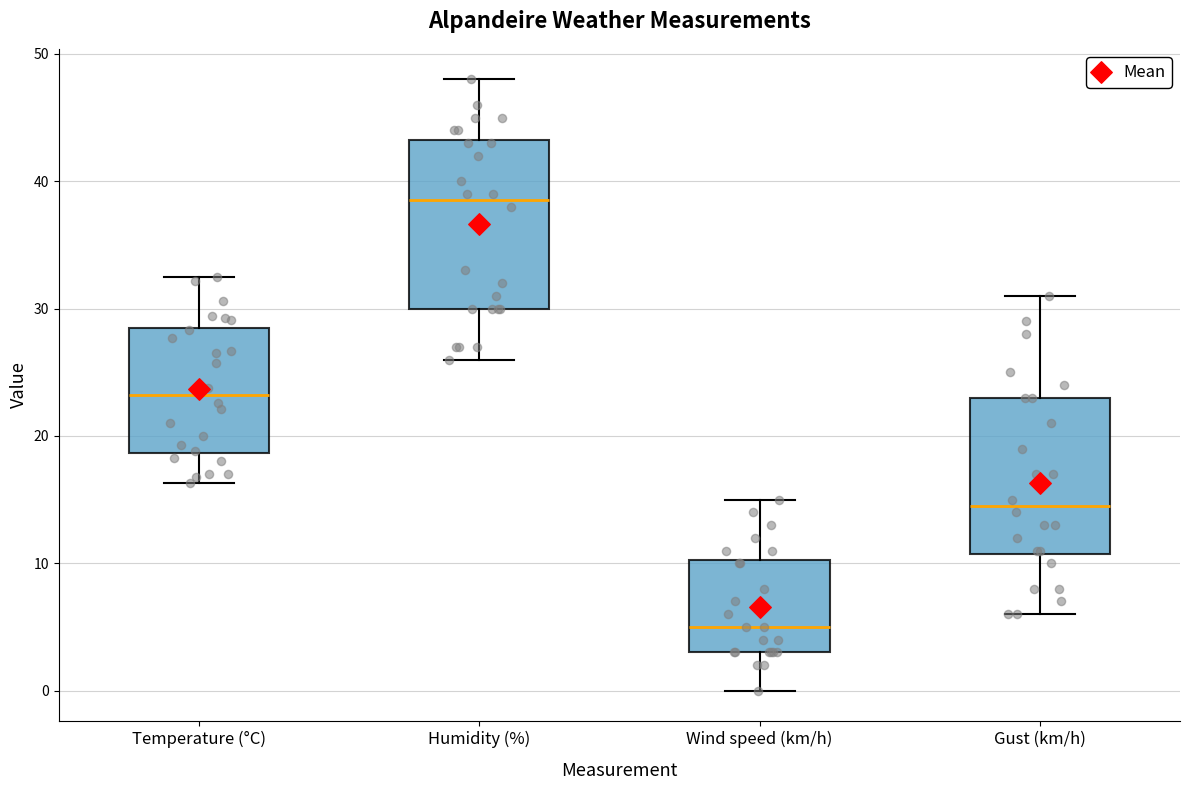

Reading left to right, read every box against the y-axis: the position of its median line, the range the box covers, and the ends of its whiskers. The values are not printed on the chart, so give them approximately, as read against the axis.

Temperature (°C): median 23, box 19 to 29, whiskers 16 to 33
Humidity (%): median 39, box 30 to 43, whiskers 26 to 48
Wind speed (km/h): median 5, box 3 to 10, whiskers 0 to 15
Gust (km/h): median 15, box 11 to 23, whiskers 6 to 31